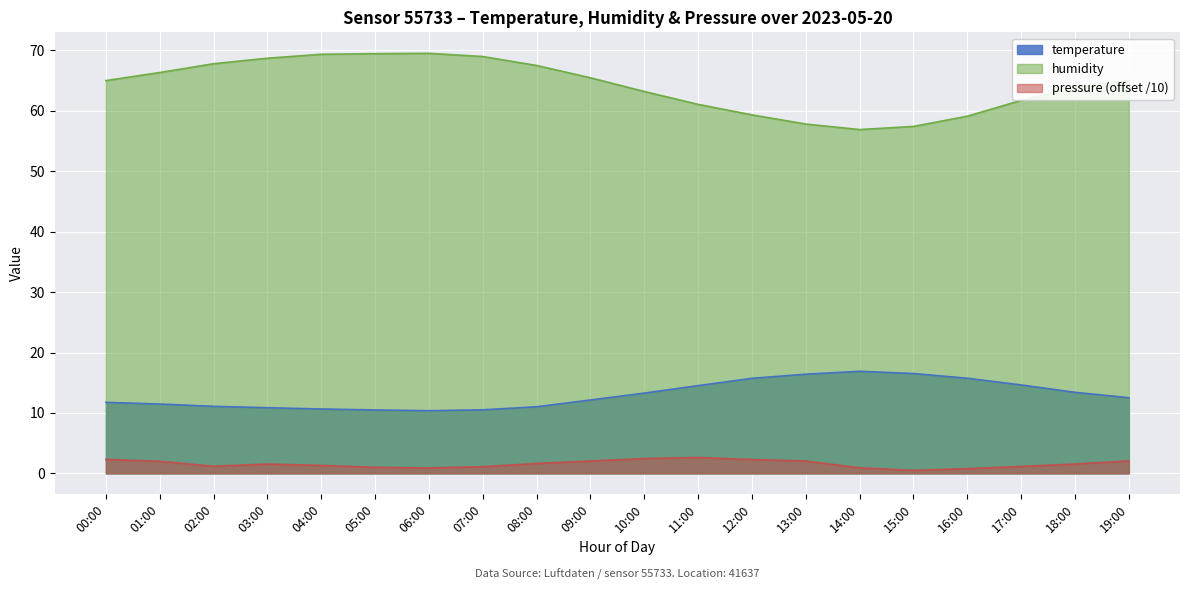

What is the total value across all series at 05:00?

81.0